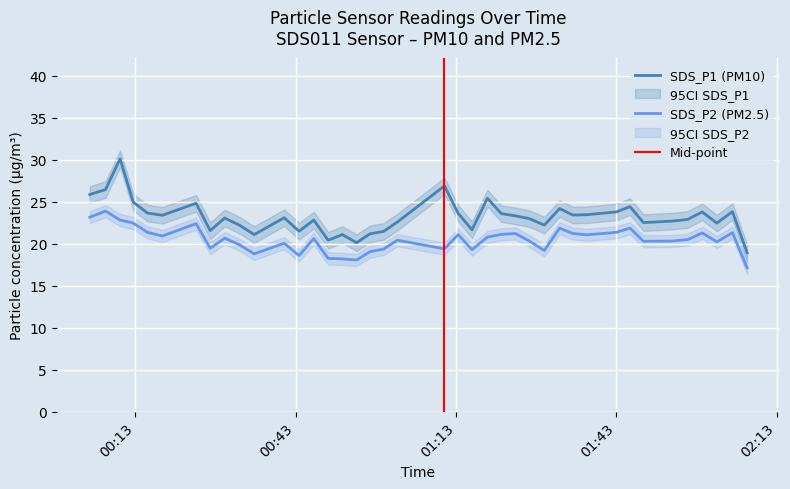

The value of SDS_P1 at 2021/07/18 00:46:24 is 9.3. True or false?

False